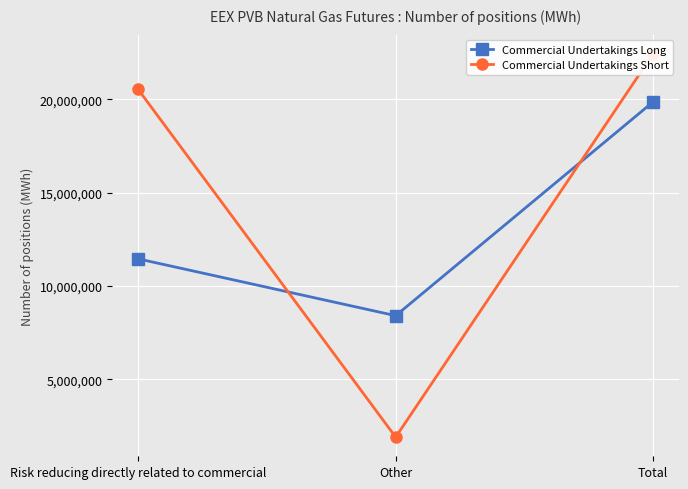

How many data points in Commercial Undertakings Long are above 11453580?

1